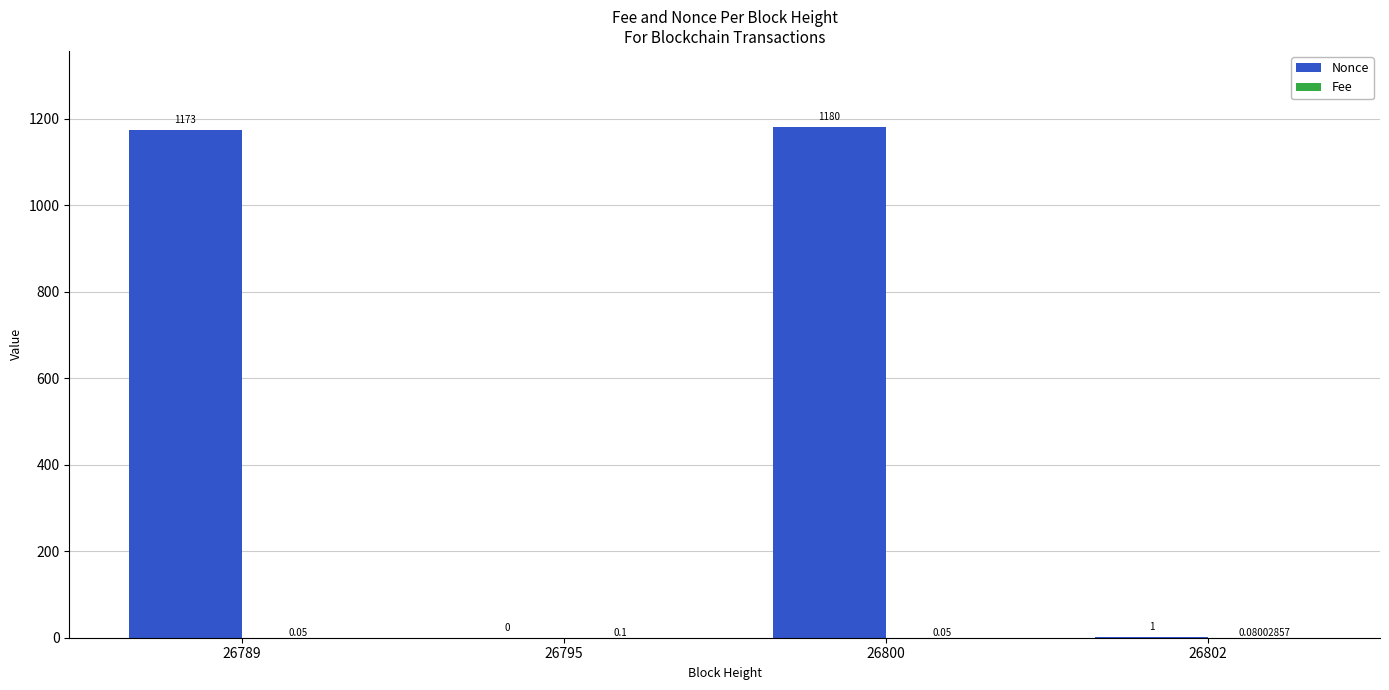

Which series changed the most between 26789 and 26795?

Nonce